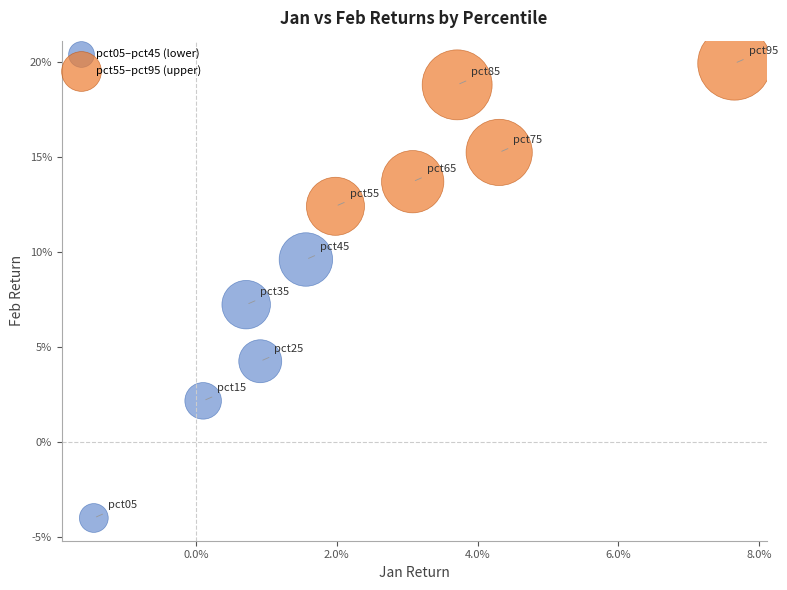

Which series reaches the minimum Y coordinate?

pct05–pct45 (lower)